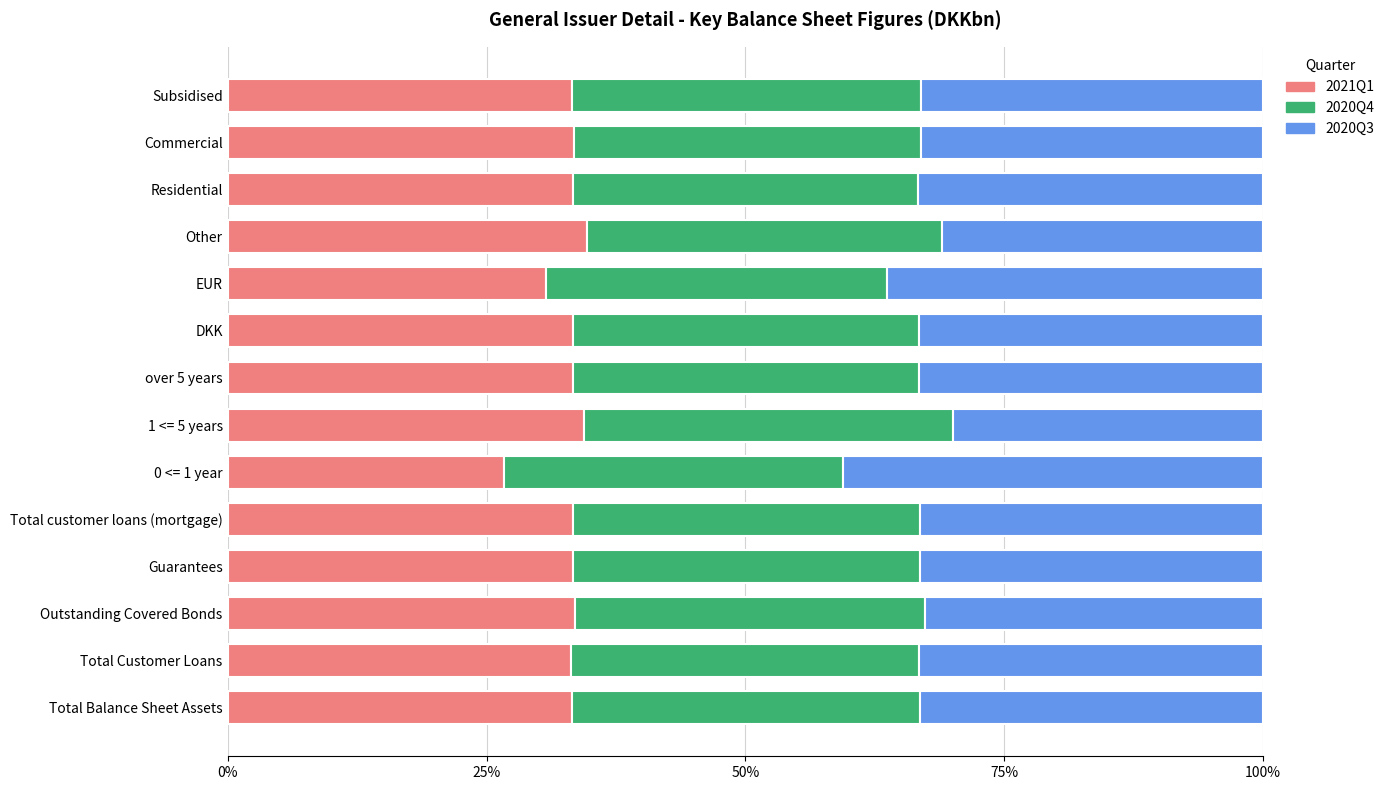

What is the difference between the 2021Q1 values at 0 <= 1 year and Other?

8.0